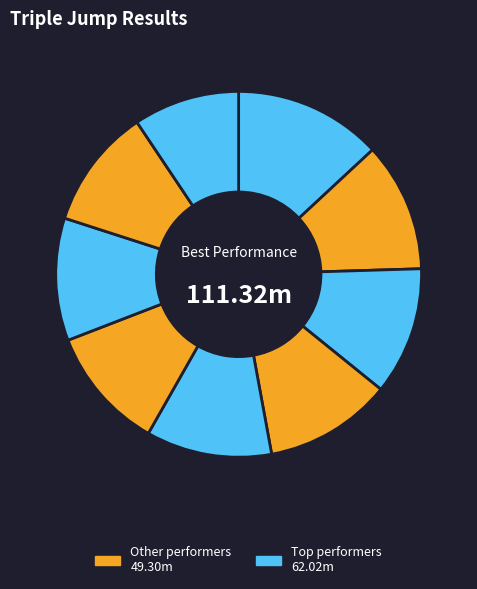

How many slices are in this pie chart?

9